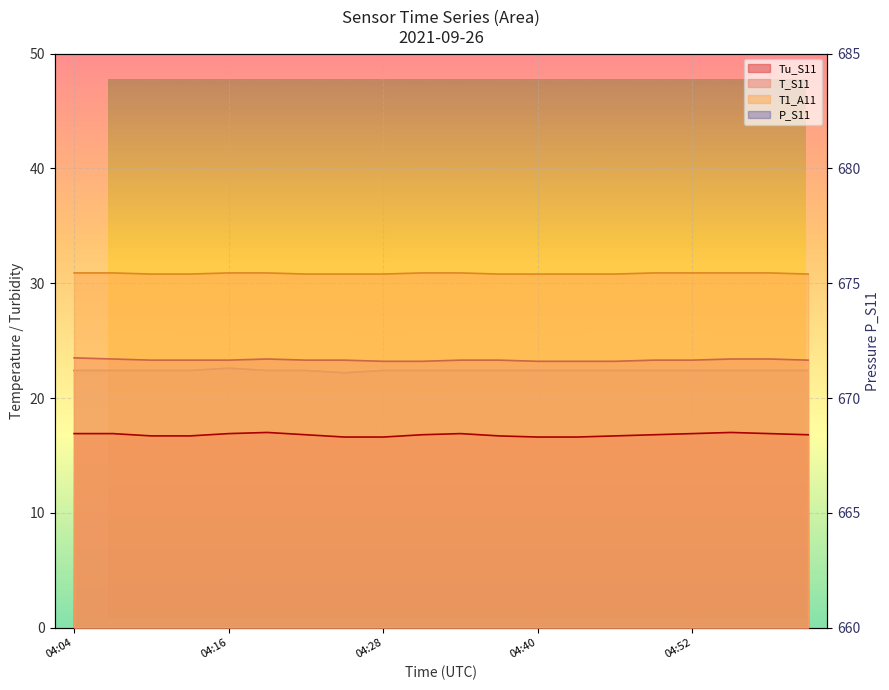

Count the T1_A11 values in the range 30 to 31.

20